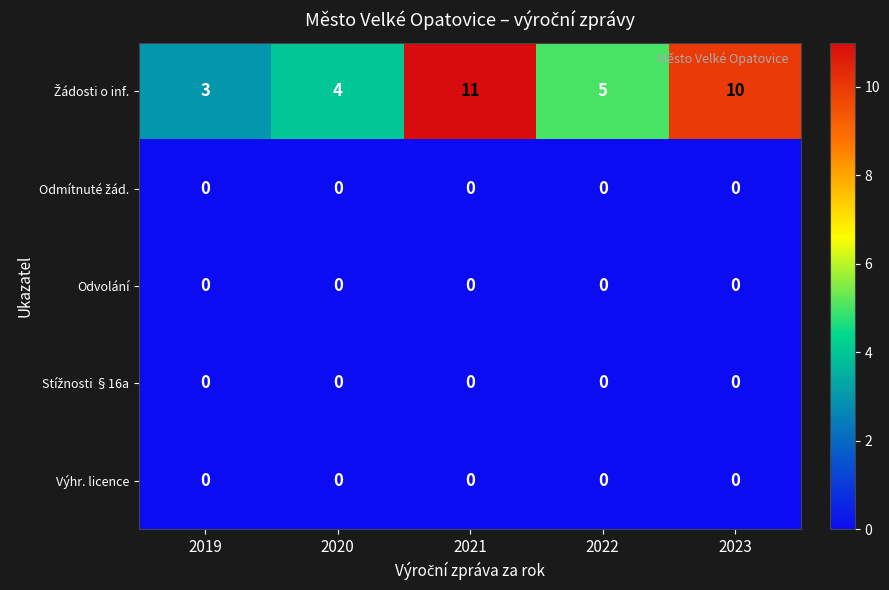

What is the spread (max minus min) of values at 2022?

5